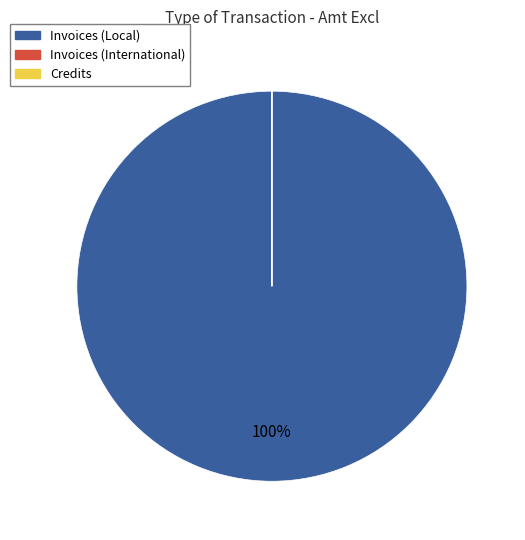

Does any single category account for the majority?

Yes